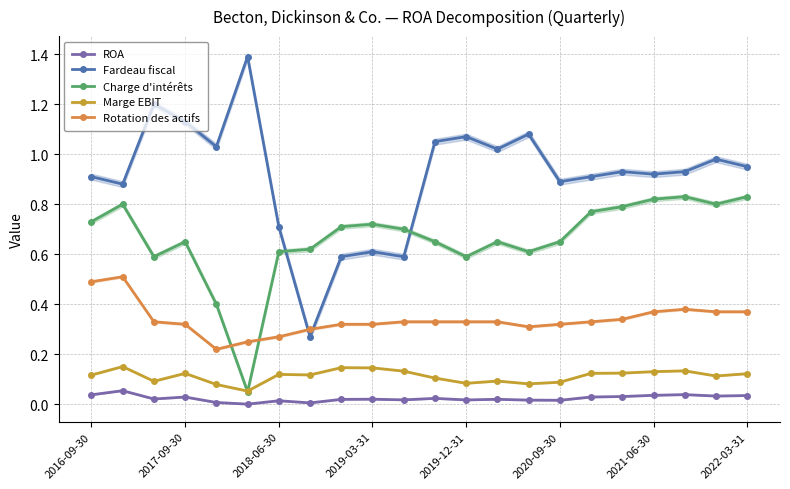

True or false: Fardeau fiscal has more than 1 interior local peaks.

True